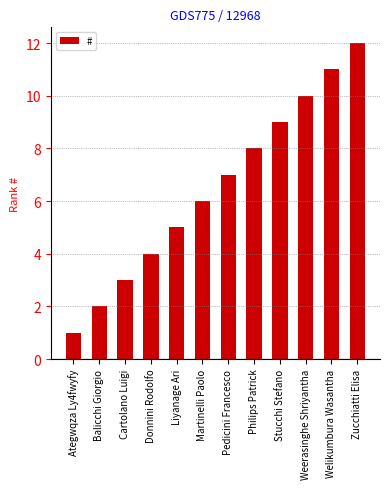

How many bars are there in total?

12